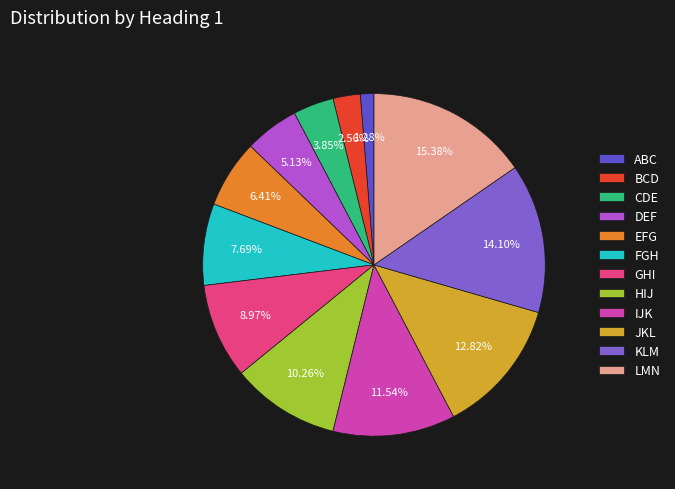

True or false: KLM accounts for 6% of the total.

False